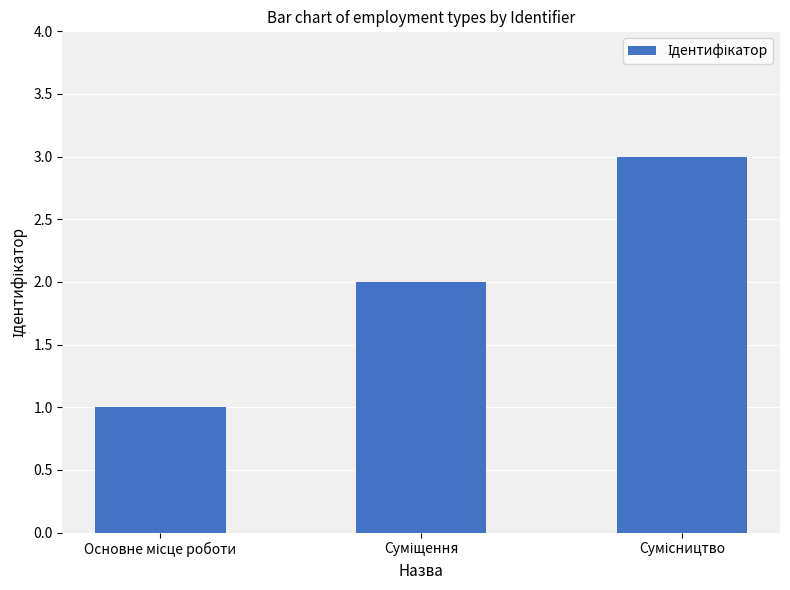

Reading left to right, extract all data points from this chart.

1	2	3